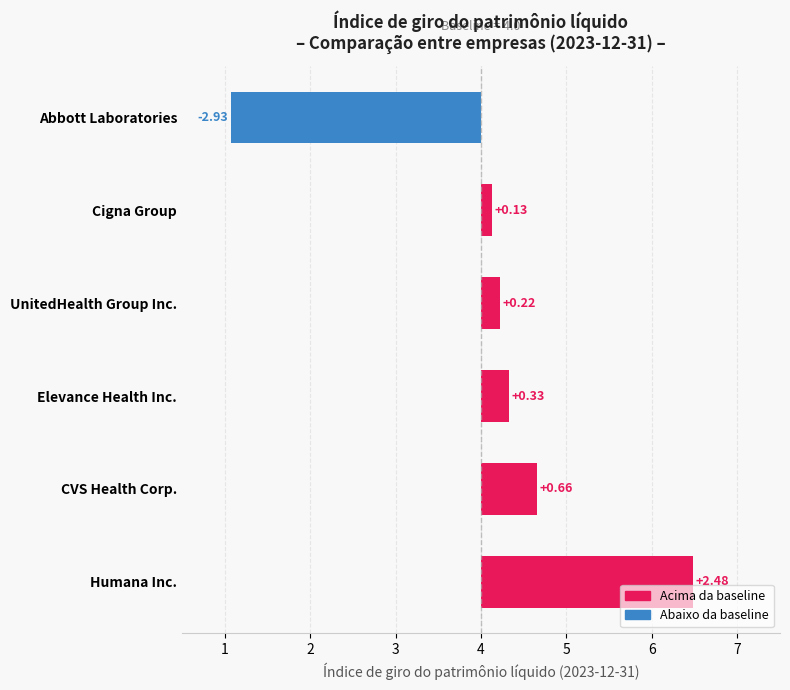

What is the sum of the values at Humana Inc. and Elevance Health Inc.?

2.8